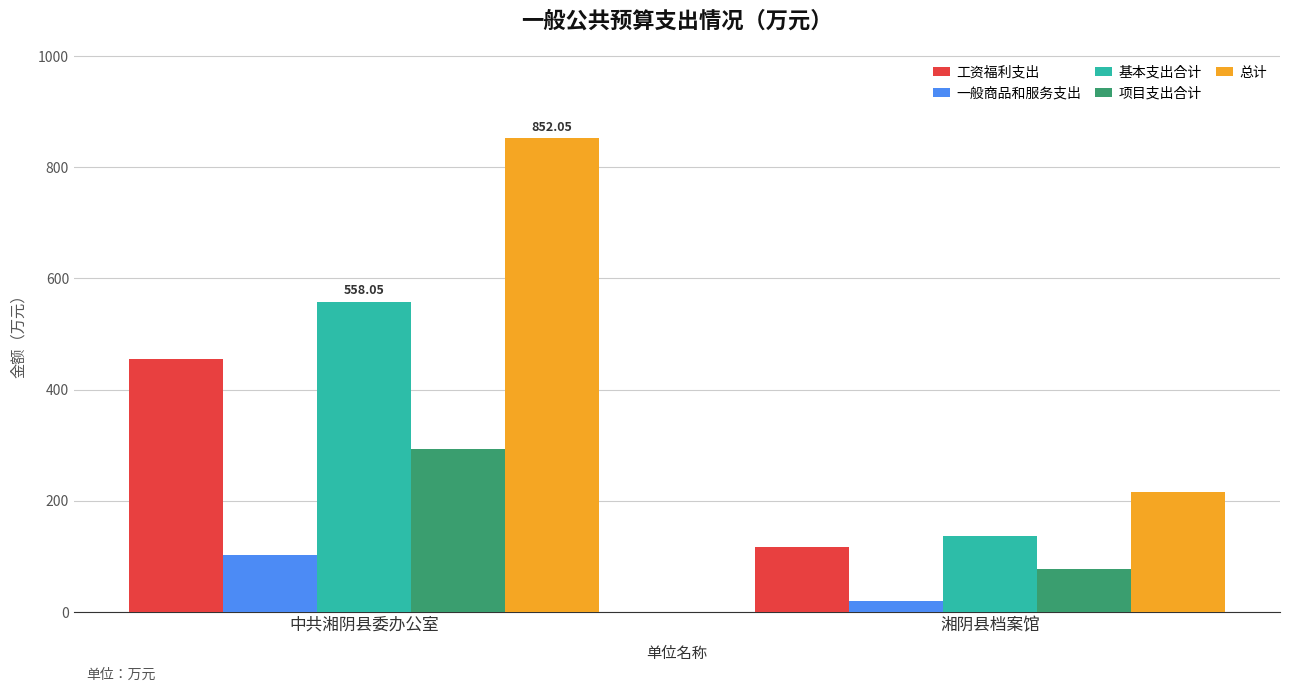

Which category has the highest value in the 一般商品和服务支出 series?

中共湘阴县委办公室